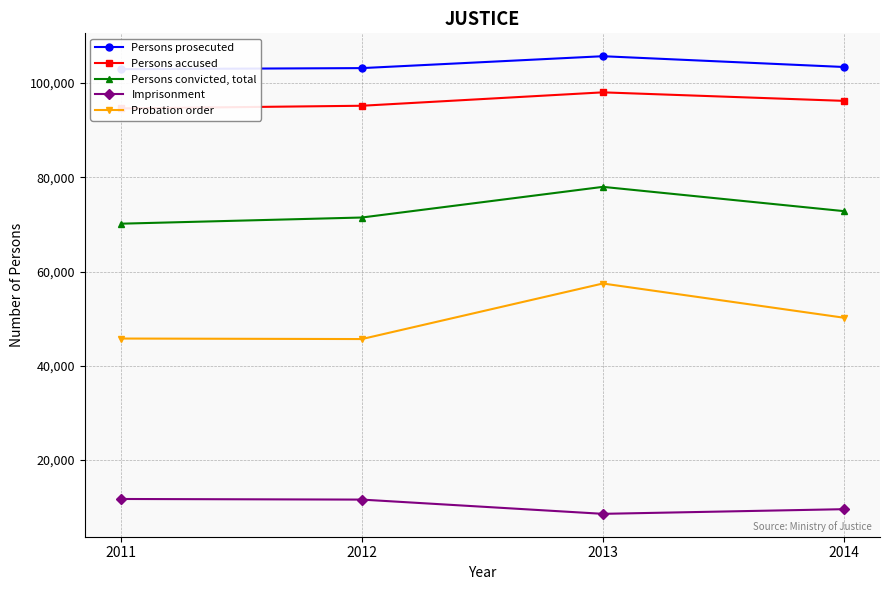

Reading right to left, list all the values displayed in this chart.

Persons prosecuted: 2014=103417	2013=105703	2012=103179	2011=102955
Persons accused: 2014=96227	2013=98034	2012=95189	2011=94619
Persons convicted, total: 2014=72825	2013=77976	2012=71471	2011=70160
Imprisonment: 2014=9568	2013=8579	2012=11602	2011=11733
Probation order: 2014=50203	2013=57465	2012=45675	2011=45783